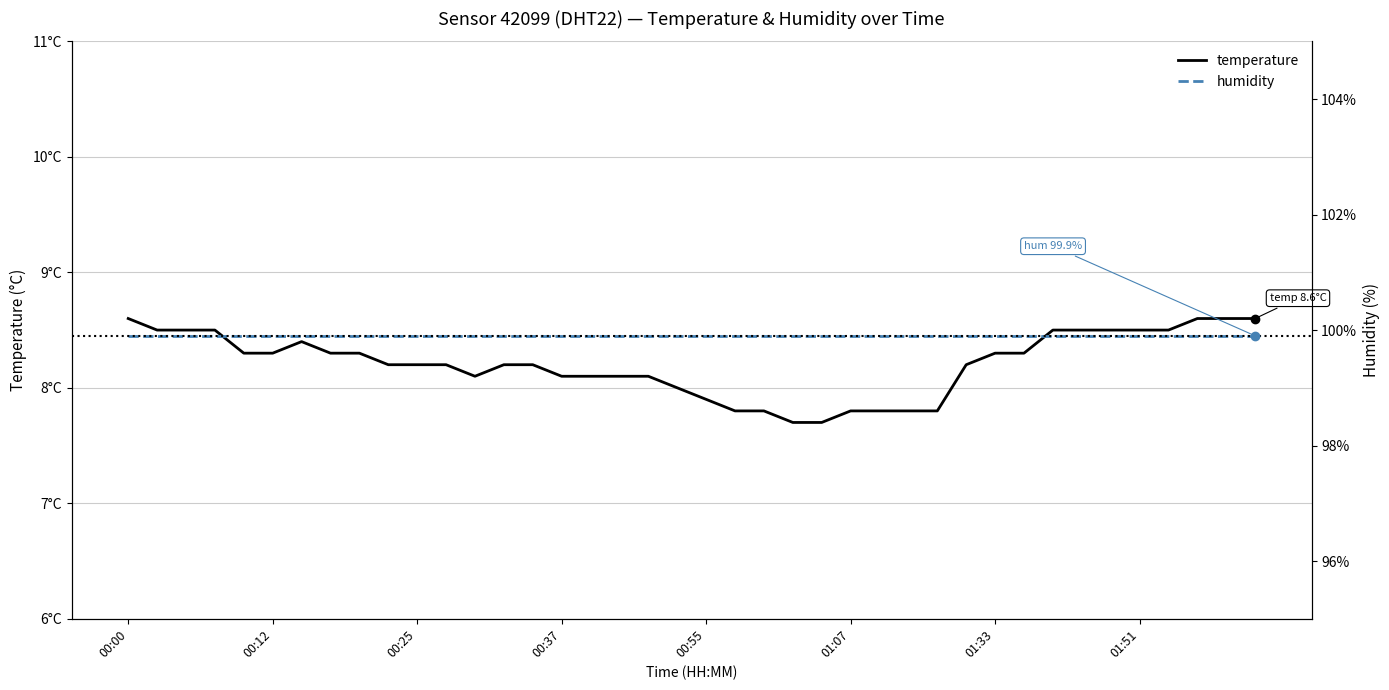

True or false: humidity and temperature intersect in this chart.

False